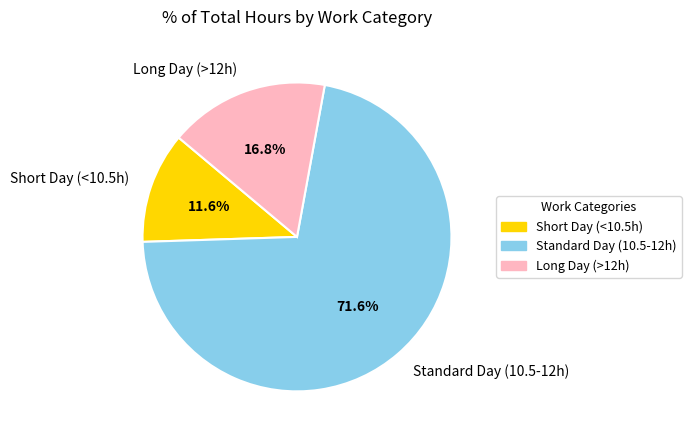

How many segments does this pie chart have?

3